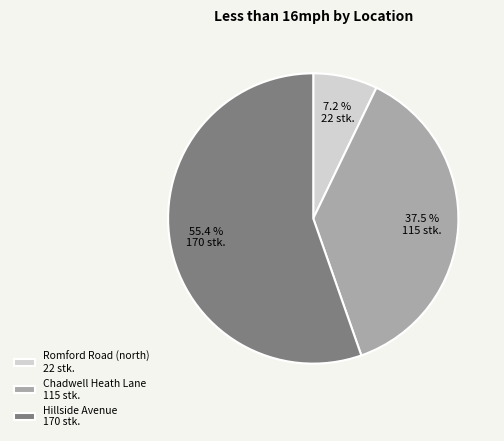

Is there any slice that represents more than half of the pie?

Yes